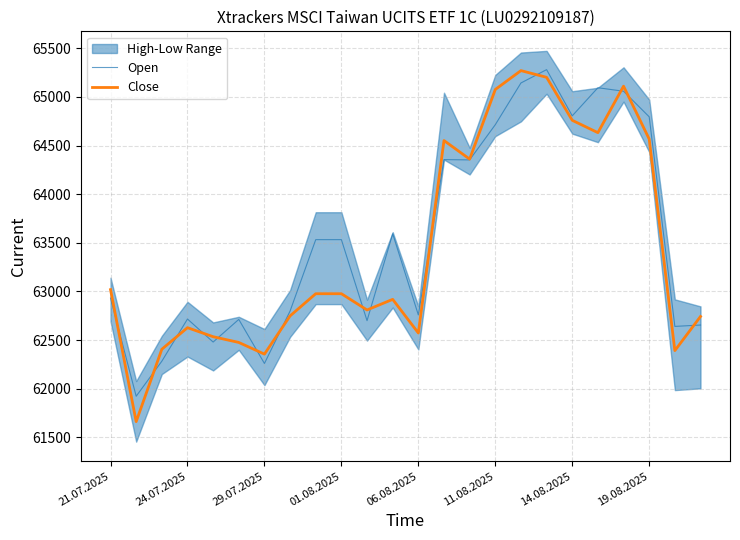

What is the value of the Open point at the 14th from the left?

64355